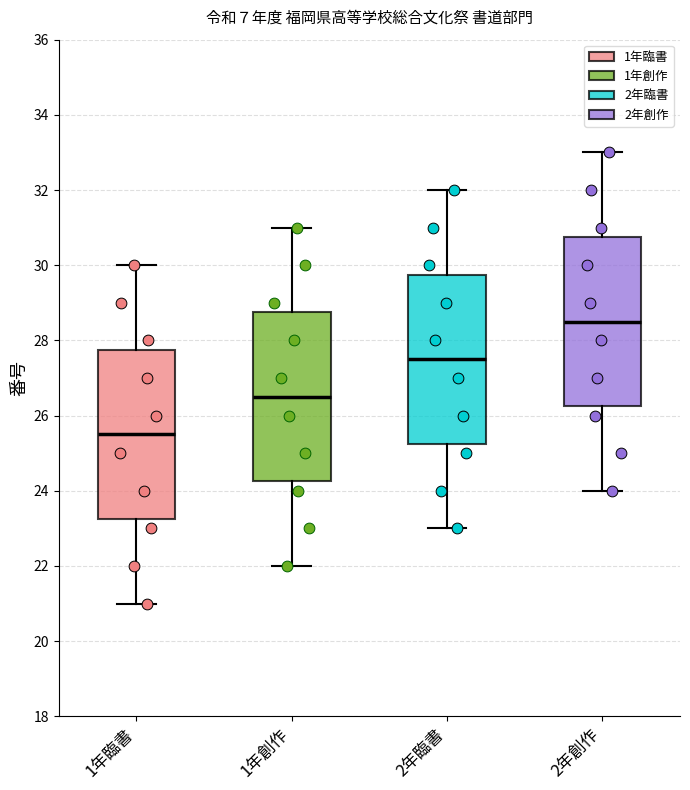

Which box has the highest median line?

2年創作